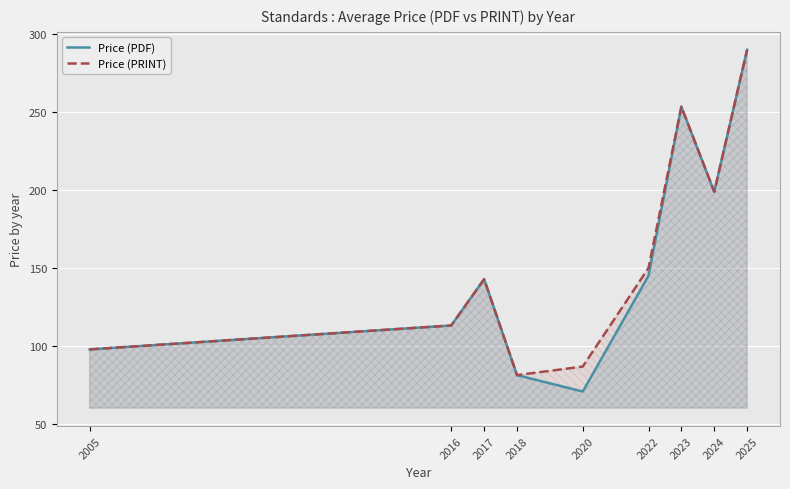

How many lines are shown in the chart?

2